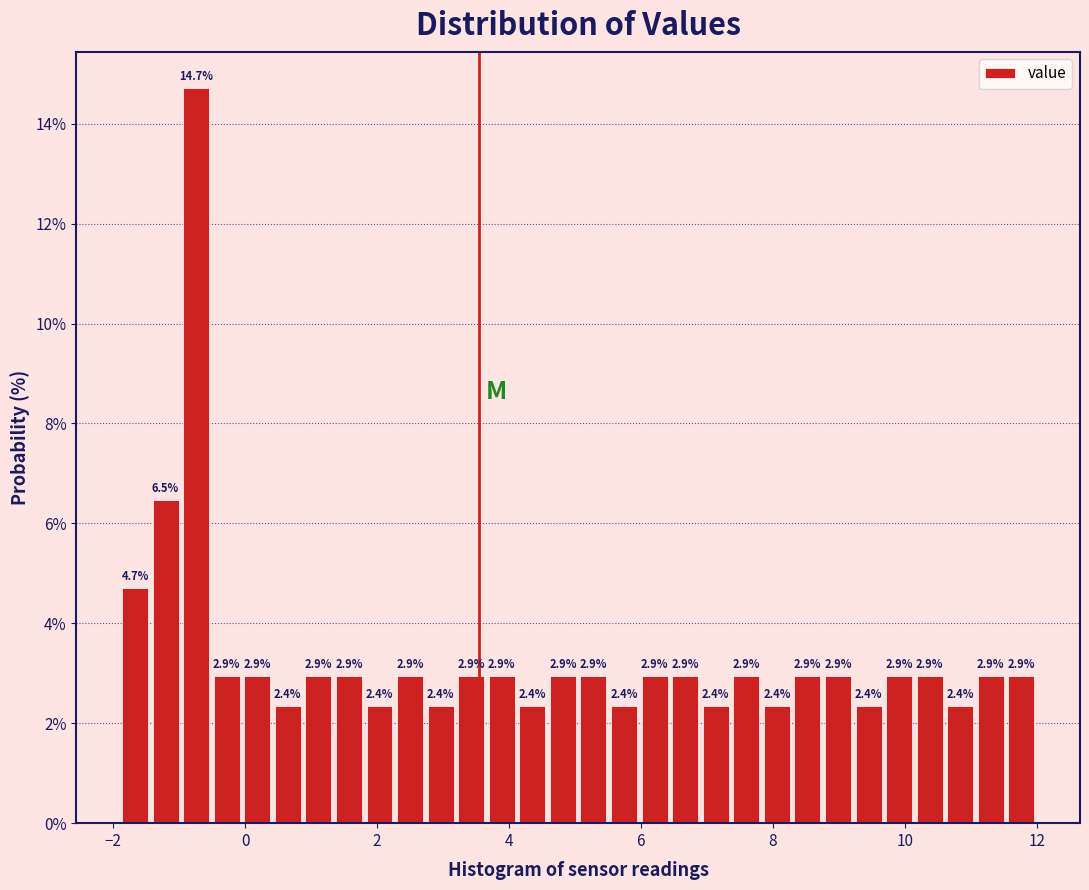

Read against the x-axis, roughly where is the centre of the tallest bar?

-0.8